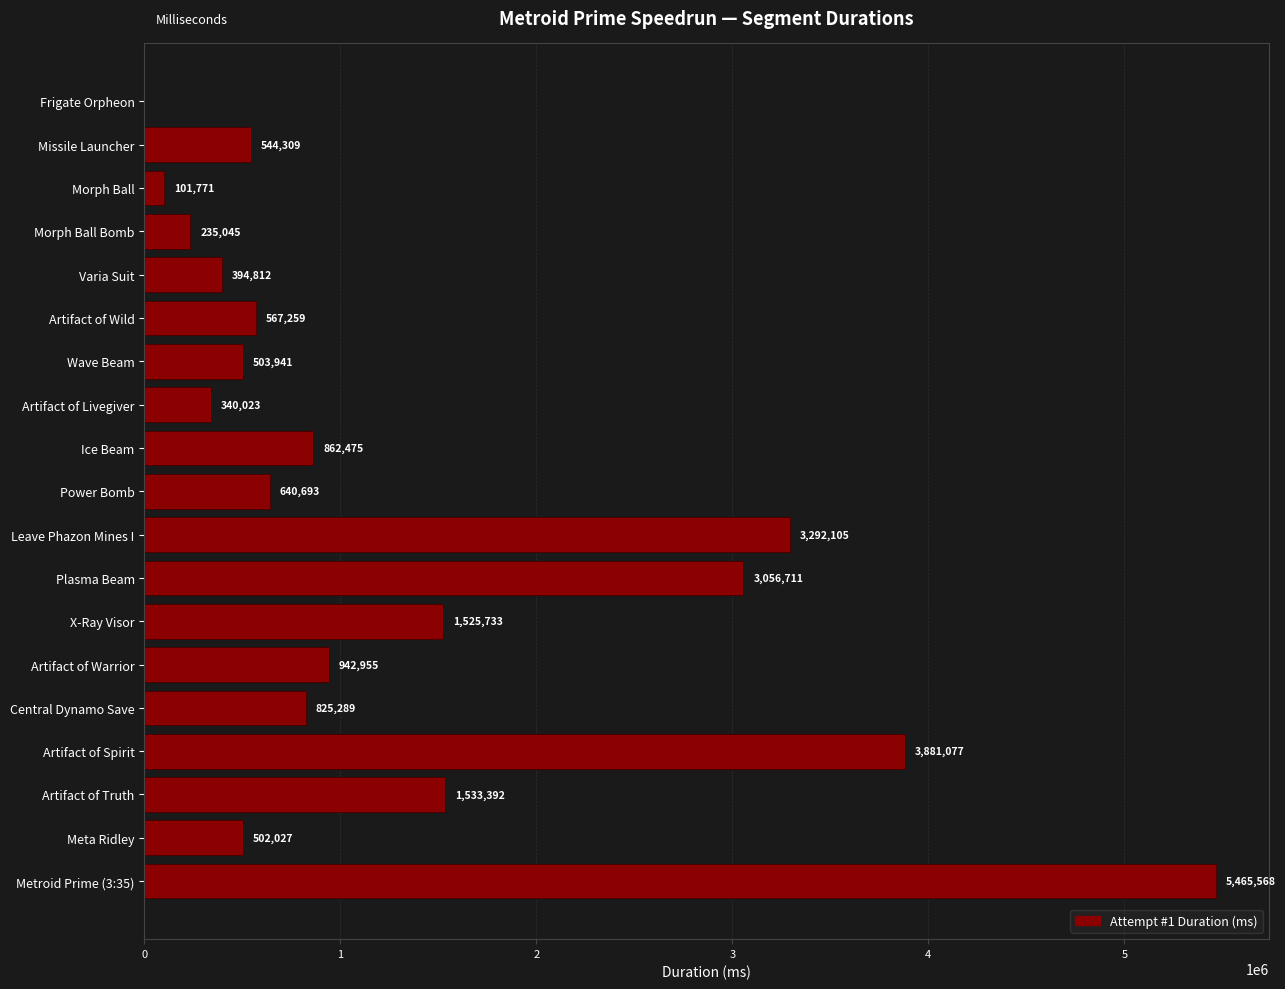

Which has a higher value, Missile Launcher or Meta Ridley?

Missile Launcher